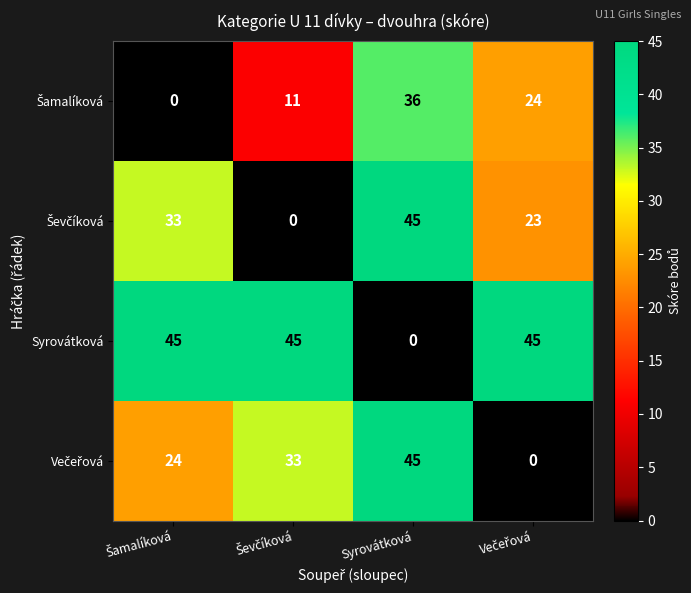

What is the total value across all series at Syrovátková?

126